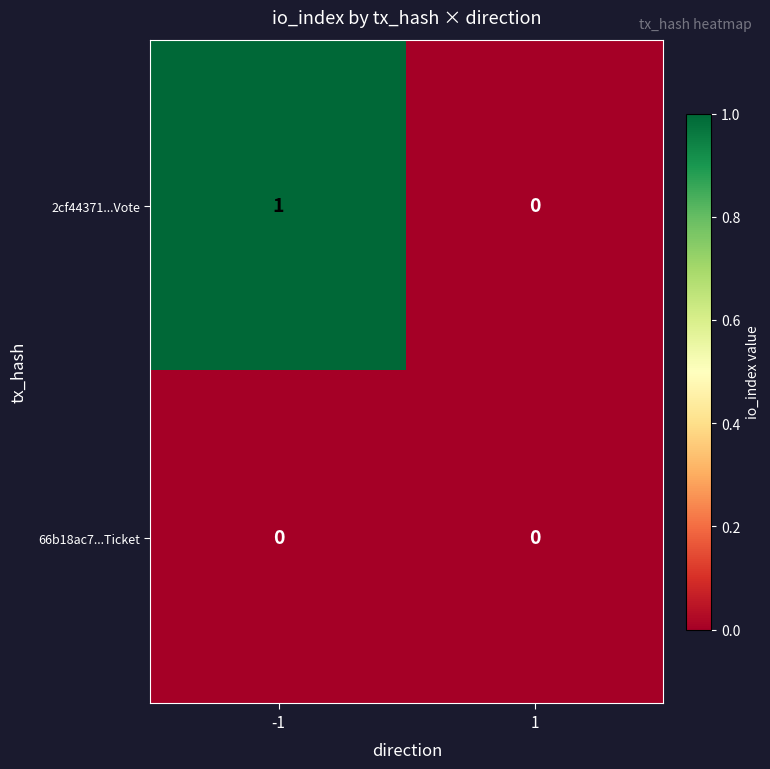

What is the maximum value shown in the chart?

1